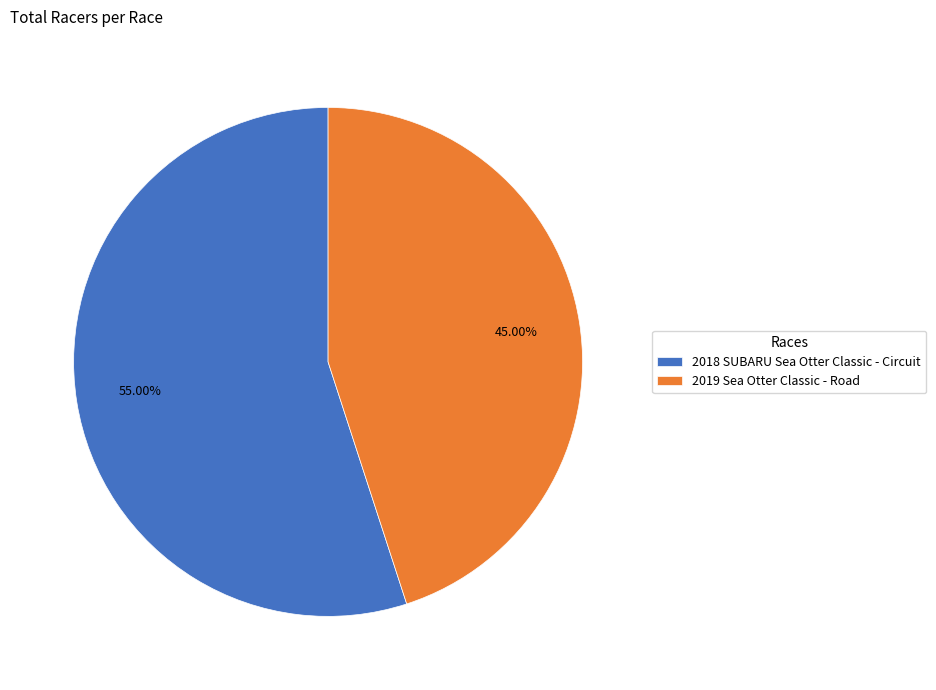

To the nearest percent, what is the combined percentage of 2018 SUBARU Sea Otter Classic - Circuit and 2019 Sea Otter Classic - Road?

100%